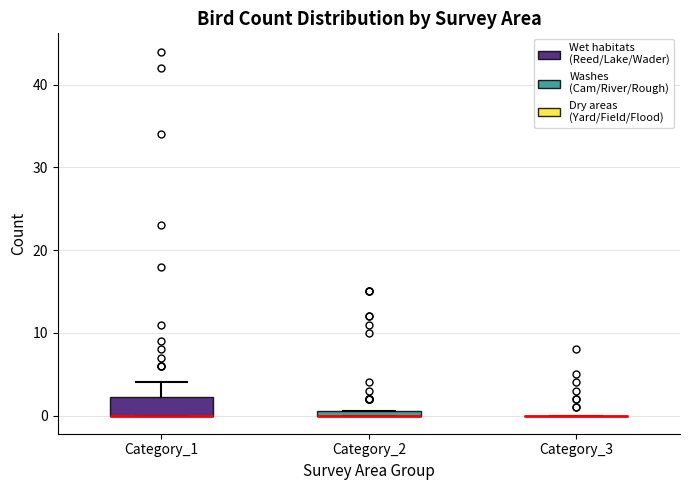

Comparing the boxes themselves (not the whiskers), which one is the tallest?

Category_1